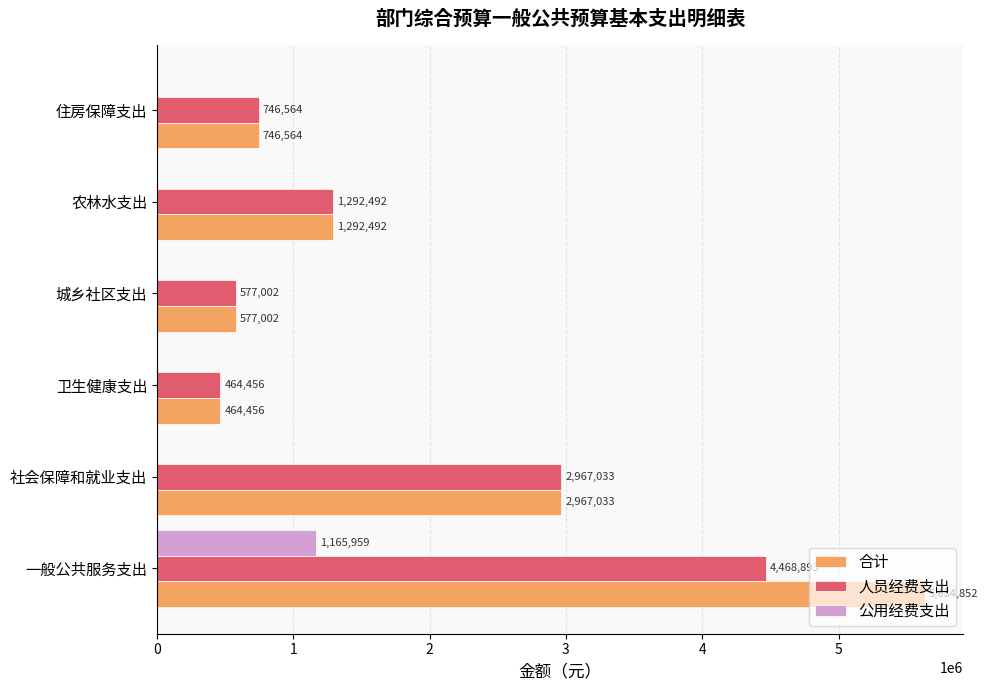

Count the number of categories in the chart.

6